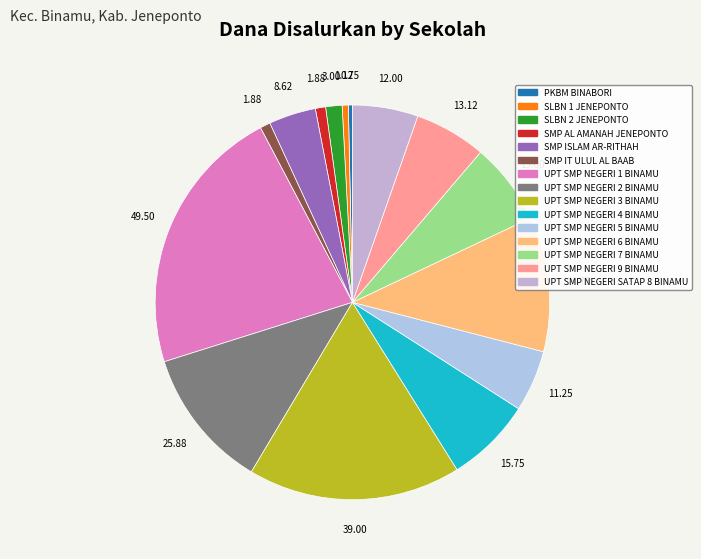

How many segments does this pie chart have?

15